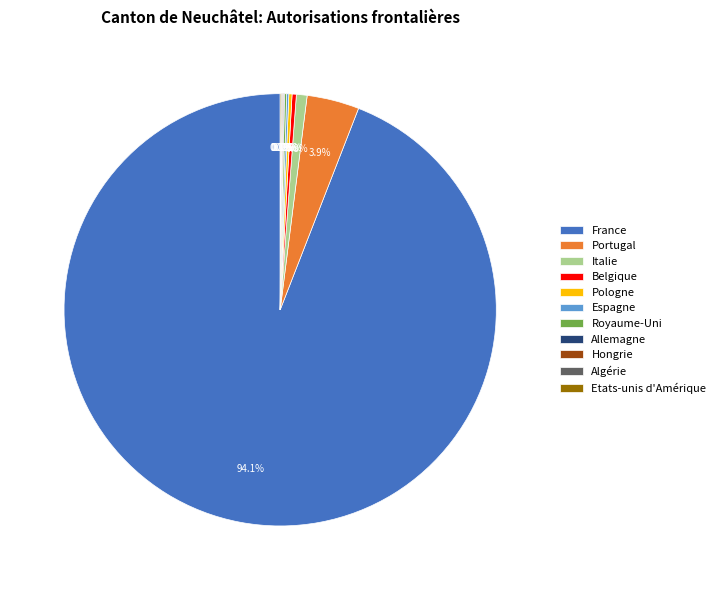

Between Portugal and Italie, which is larger?

Portugal